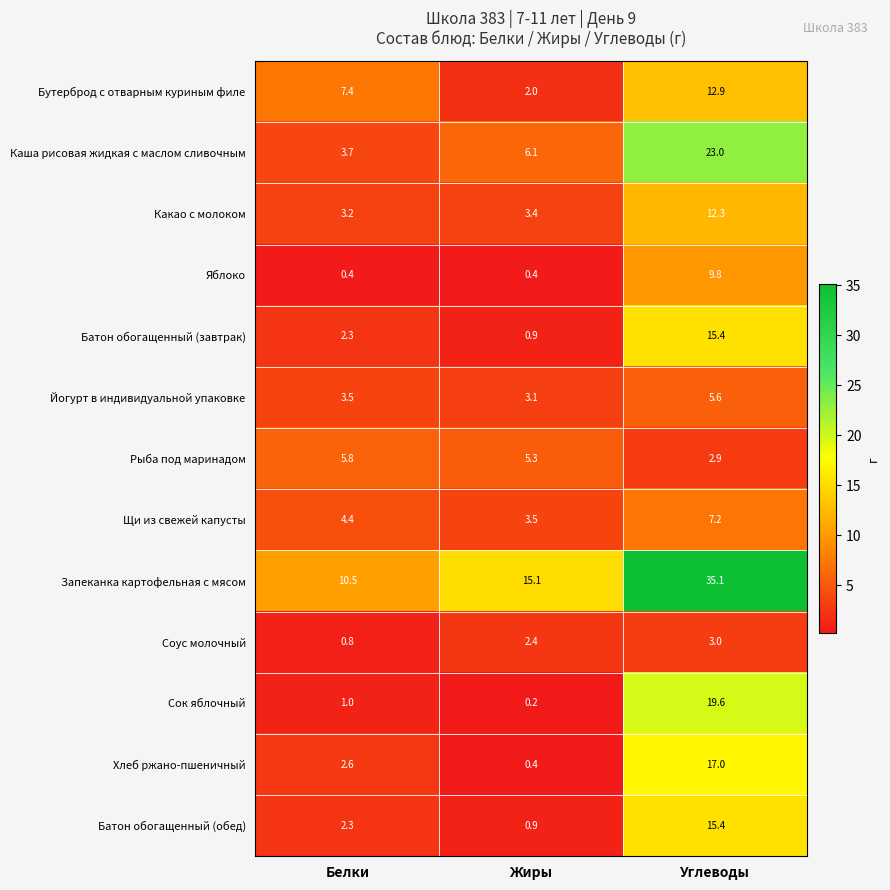

How many Соус молочный values are between 0 and 3?

3